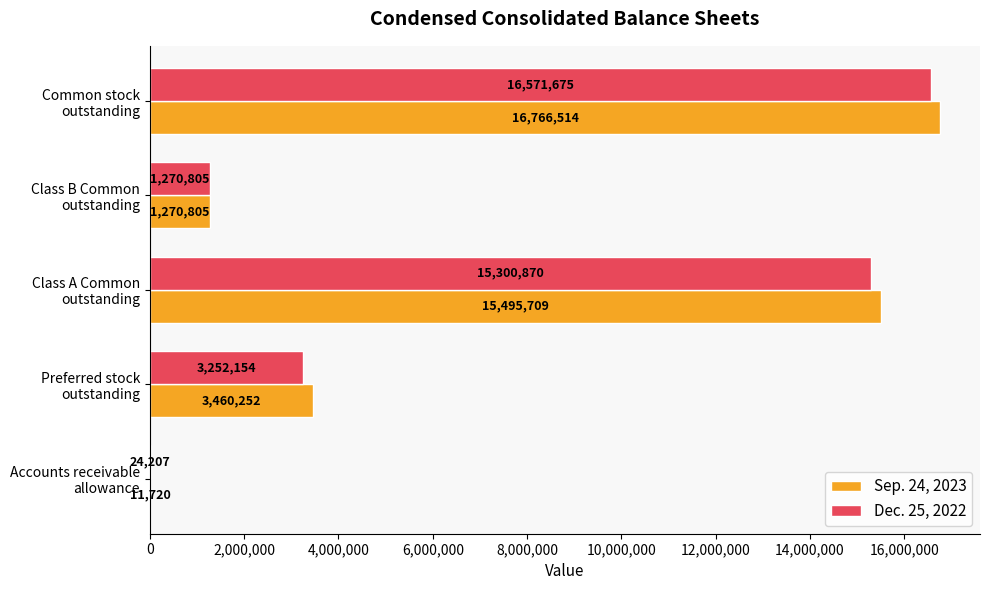

Which series has the largest total across all categories?

Sep. 24, 2023